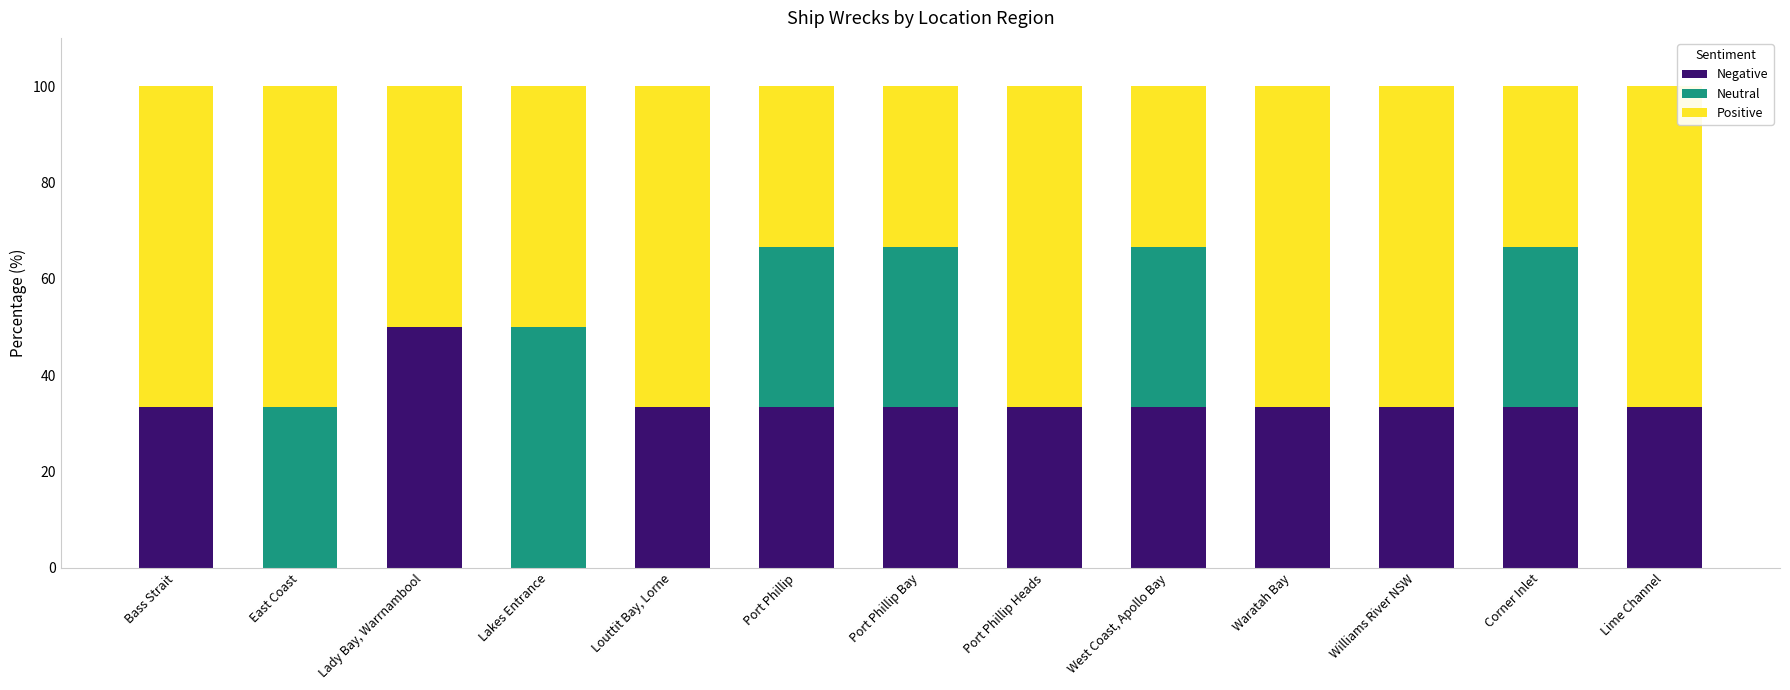

What is the total value across all series at West Coast, Apollo Bay?

100.0